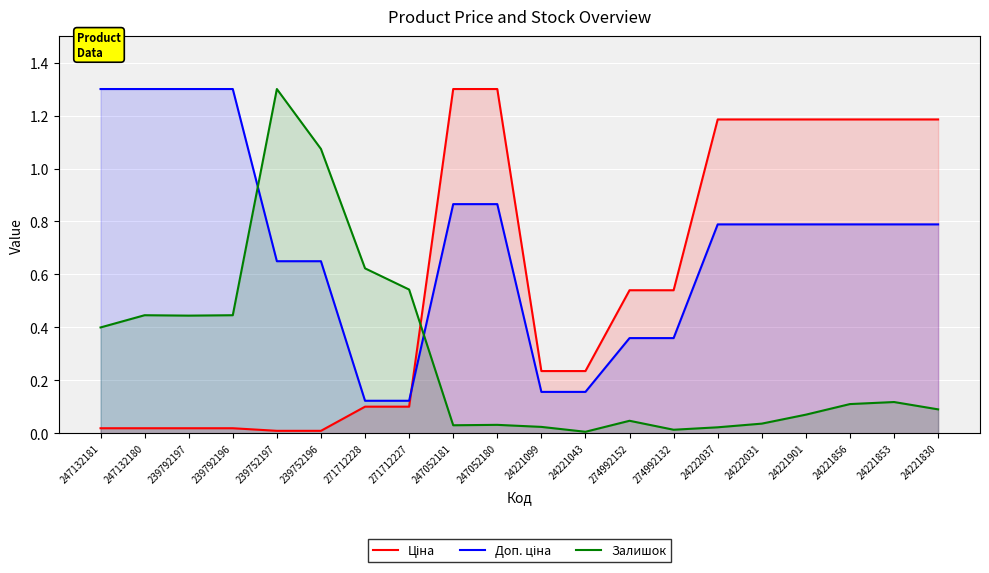

List the labels in order of Ціна value, largest first.

247052181, 247052180, 24222037, 24222031, 24221901, 24221856, 24221853, 24221830, 274992152, 274992132, 24221099, 24221043, 271712228, 271712227, 247132181, 247132180, 239792197, 239792196, 239752197, 239752196